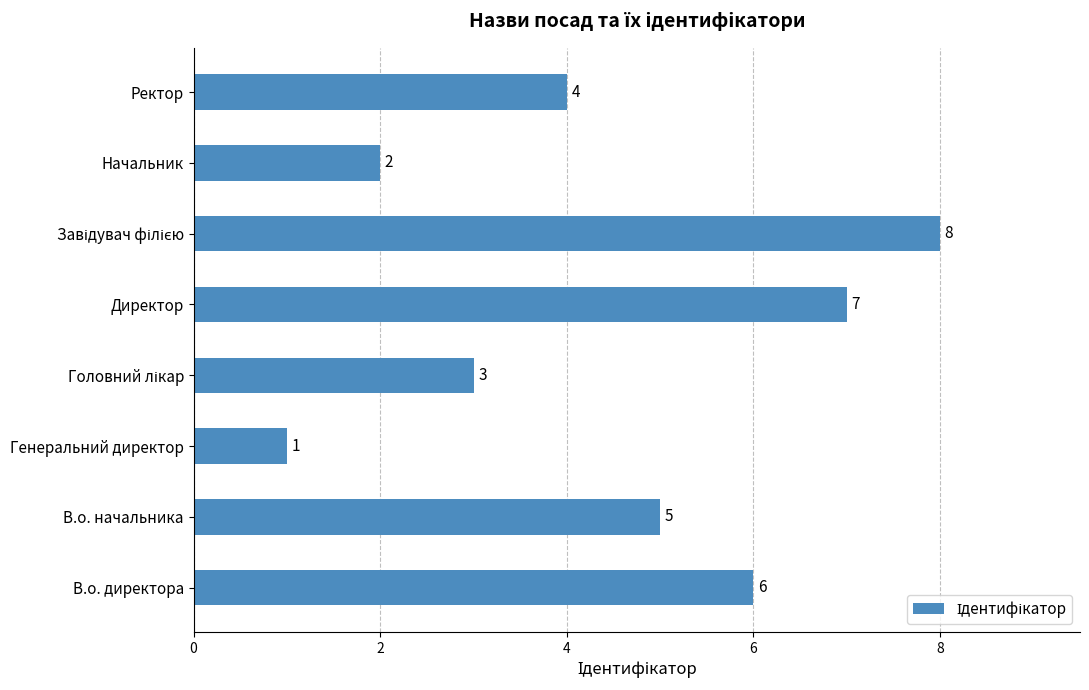

How many values are between 3 and 7?

5